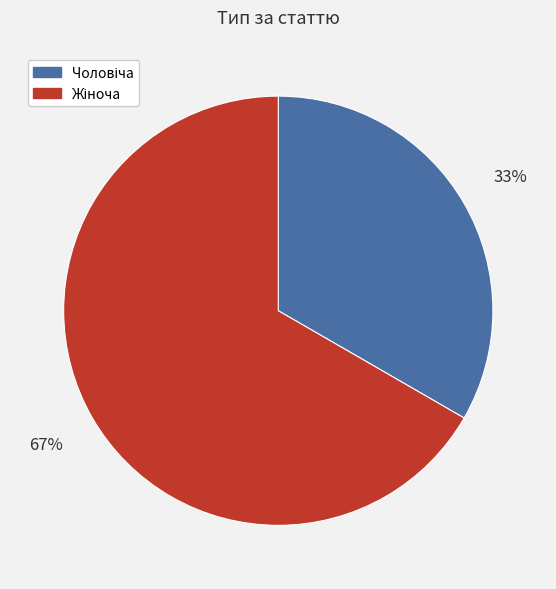

Does any single category account for the majority?

Yes